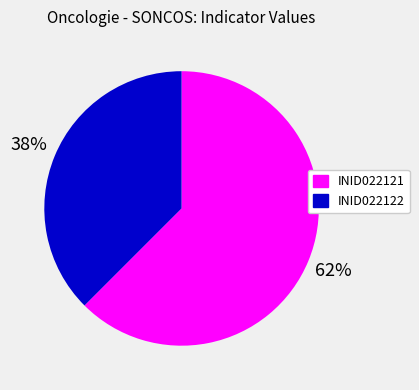

Which category accounts for the majority?

INID022121